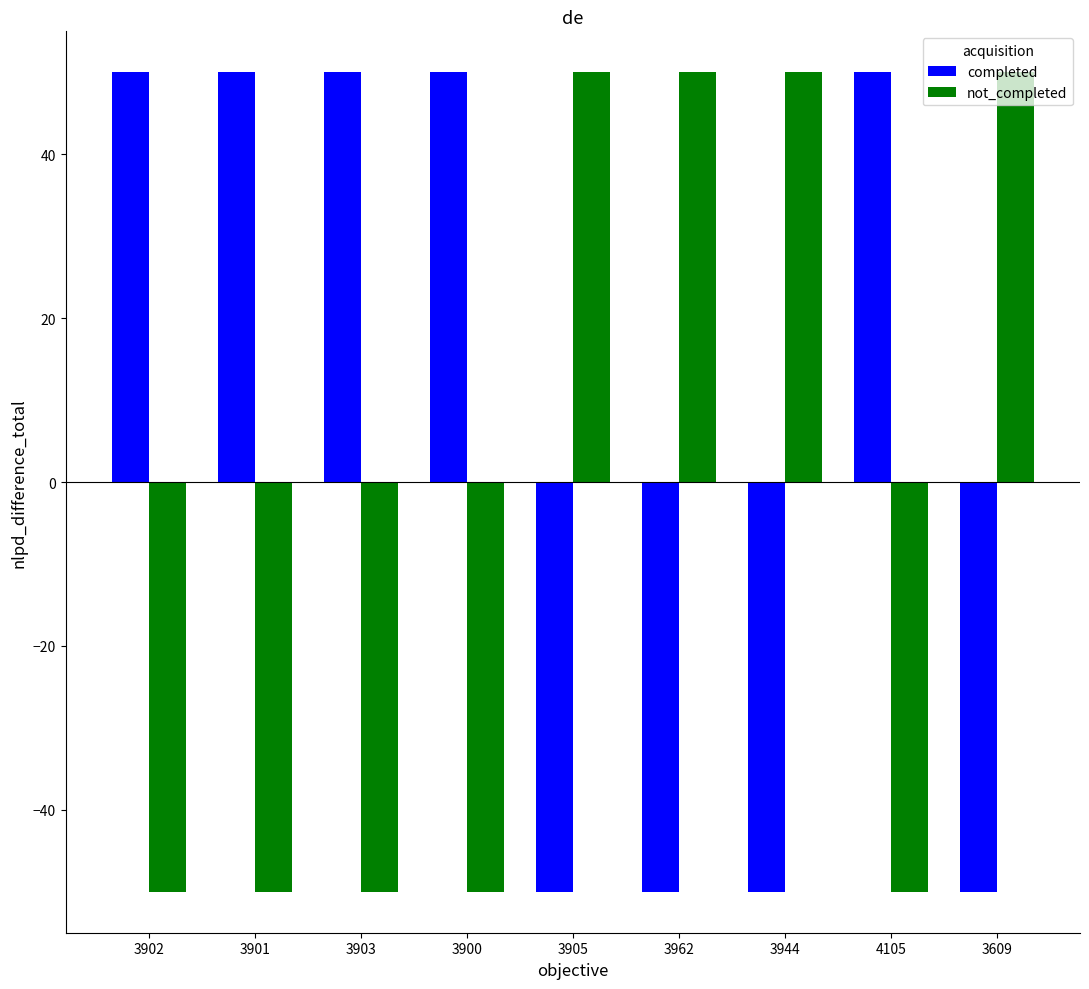

What is the difference between the highest and lowest values at 3905?

100